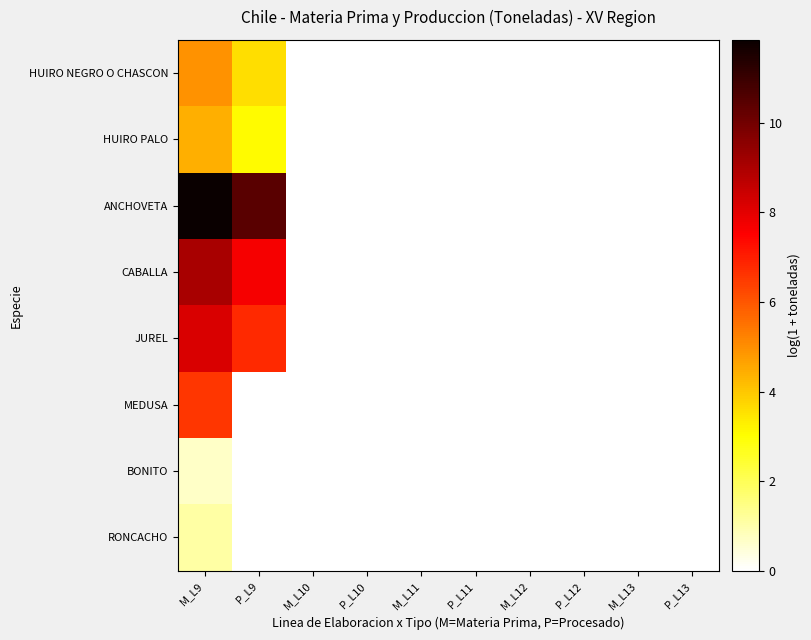

Reading left to right, transcribe all the data shown in this chart.

HUIRO NEGRO O CHASCON: M_L9=4.9	P_L9=3.6	M_L10=0.0	P_L10=0.0	M_L11=0.0	P_L11=0.0	M_L12=0.0	P_L12=0.0	M_L13=0.0	P_L13=0.0
HUIRO PALO: M_L9=4.4	P_L9=3.1	M_L10=0.0	P_L10=0.0	M_L11=0.0	P_L11=0.0	M_L12=0.0	P_L12=0.0	M_L13=0.0	P_L13=0.0
ANCHOVETA: M_L9=11.9	P_L9=10.4	M_L10=0.0	P_L10=0.0	M_L11=0.0	P_L11=0.0	M_L12=0.0	P_L12=0.0	M_L13=0.0	P_L13=0.0
CABALLA: M_L9=9.1	P_L9=7.7	M_L10=0.0	P_L10=0.0	M_L11=0.0	P_L11=0.0	M_L12=0.0	P_L12=0.0	M_L13=0.0	P_L13=0.0
JUREL: M_L9=8.2	P_L9=6.8	M_L10=0.0	P_L10=0.0	M_L11=0.0	P_L11=0.0	M_L12=0.0	P_L12=0.0	M_L13=0.0	P_L13=0.0
MEDUSA: M_L9=6.6	P_L9=0.0	M_L10=0.0	P_L10=0.0	M_L11=0.0	P_L11=0.0	M_L12=0.0	P_L12=0.0	M_L13=0.0	P_L13=0.0
BONITO: M_L9=0.7	P_L9=0.0	M_L10=0.0	P_L10=0.0	M_L11=0.0	P_L11=0.0	M_L12=0.0	P_L12=0.0	M_L13=0.0	P_L13=0.0
RONCACHO: M_L9=1.1	P_L9=0.0	M_L10=0.0	P_L10=0.0	M_L11=0.0	P_L11=0.0	M_L12=0.0	P_L12=0.0	M_L13=0.0	P_L13=0.0